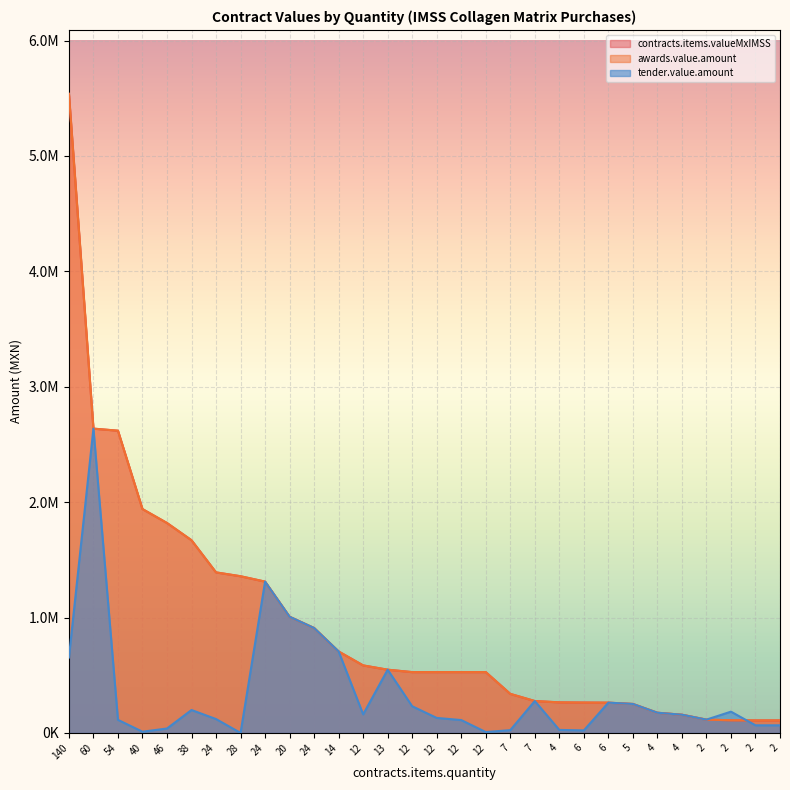

What is the label of the 15th point from the left?

12